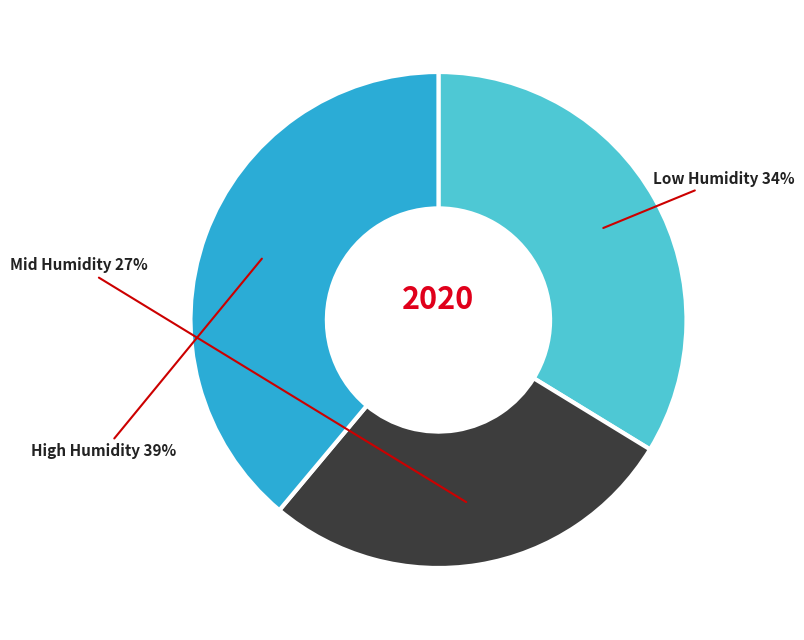

To the nearest percent, what is the average slice percentage?

33%